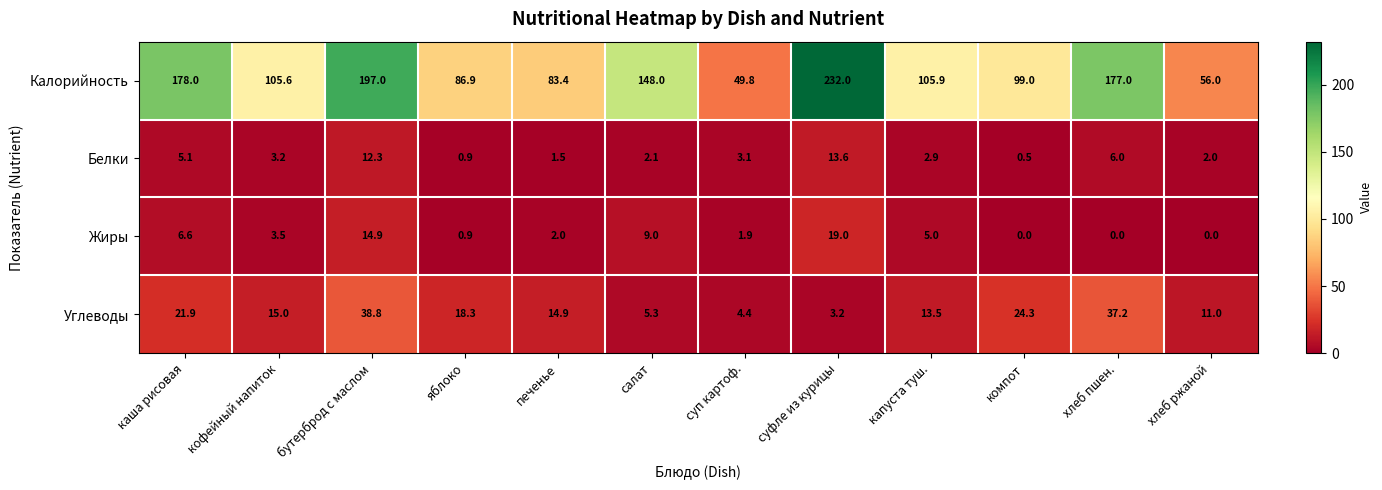

Is it true that Жиры equals -8.8 at хлеб пшен.?

False